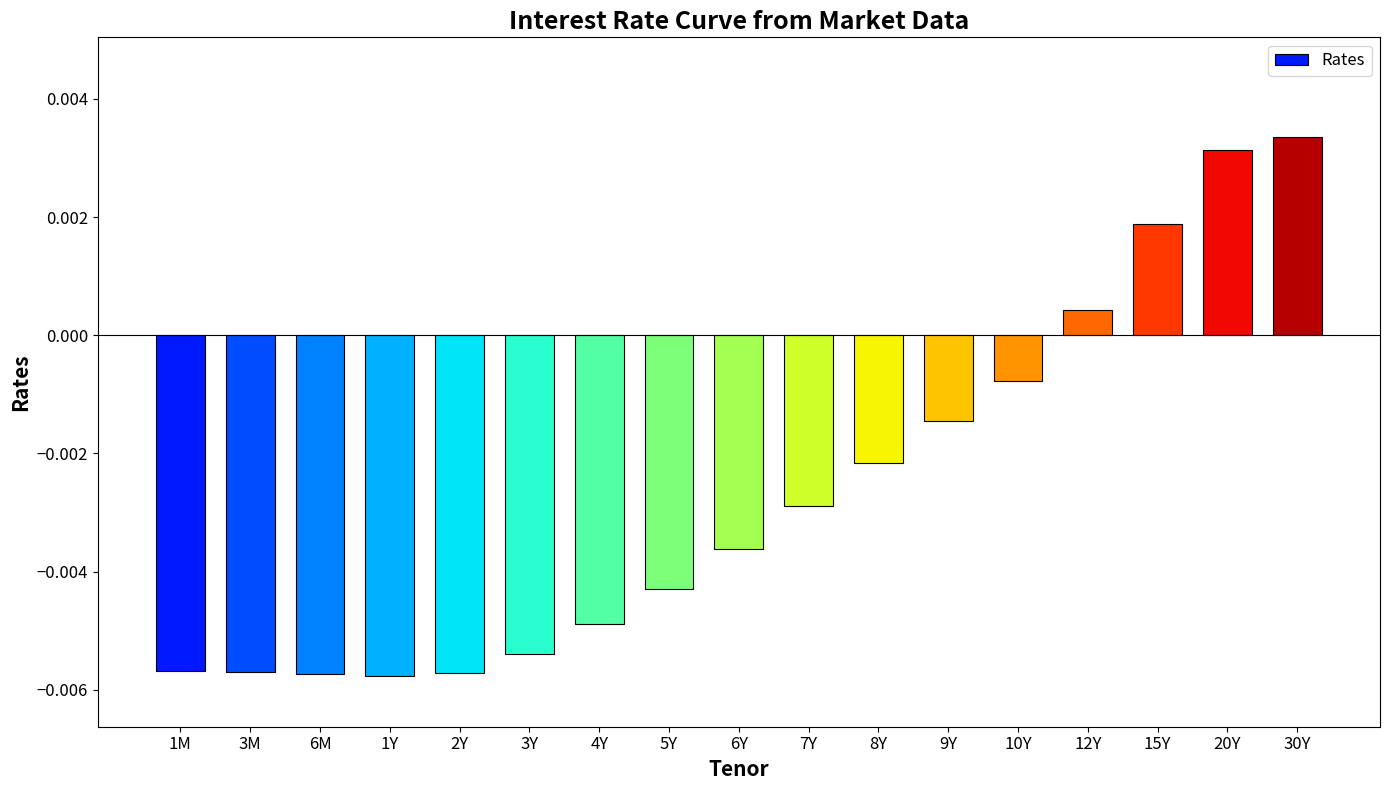

At which label does the data first exceed 0?

12Y